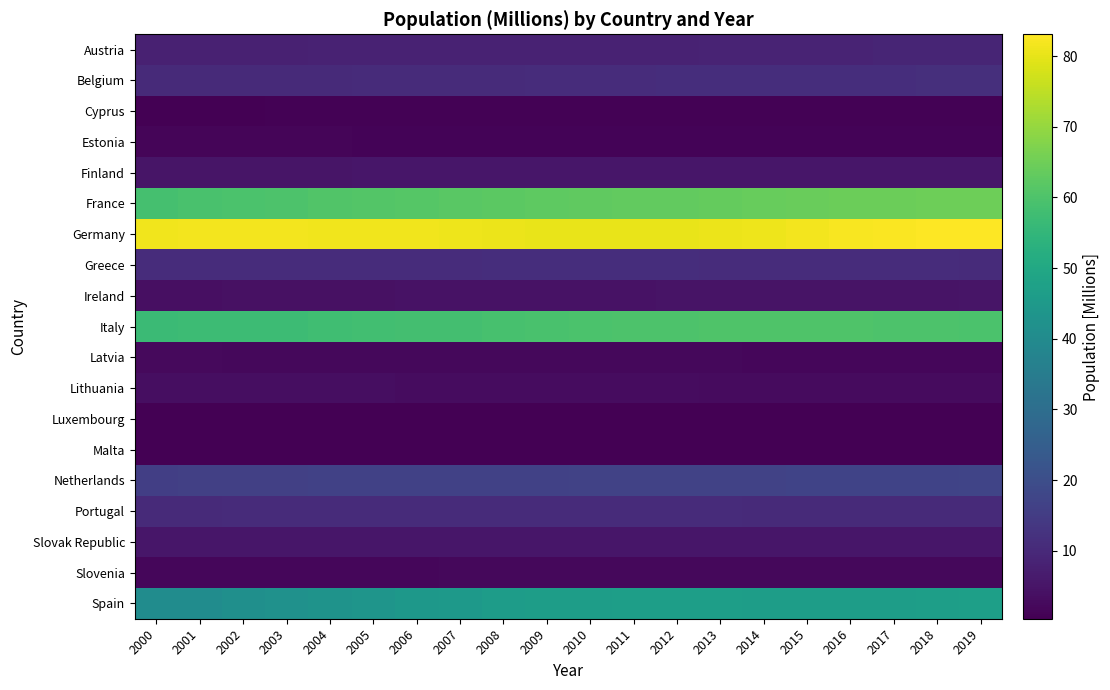

What is the smallest value displayed?

0.4